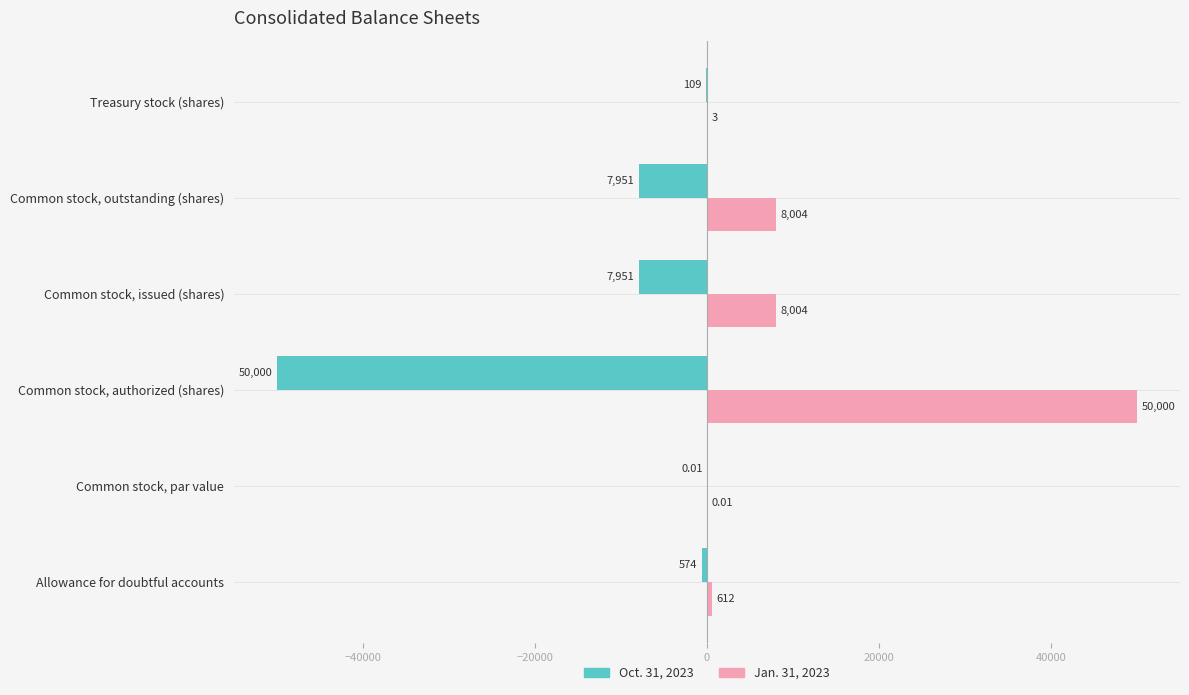

Which series has the largest total across all categories?

Jan. 31, 2023